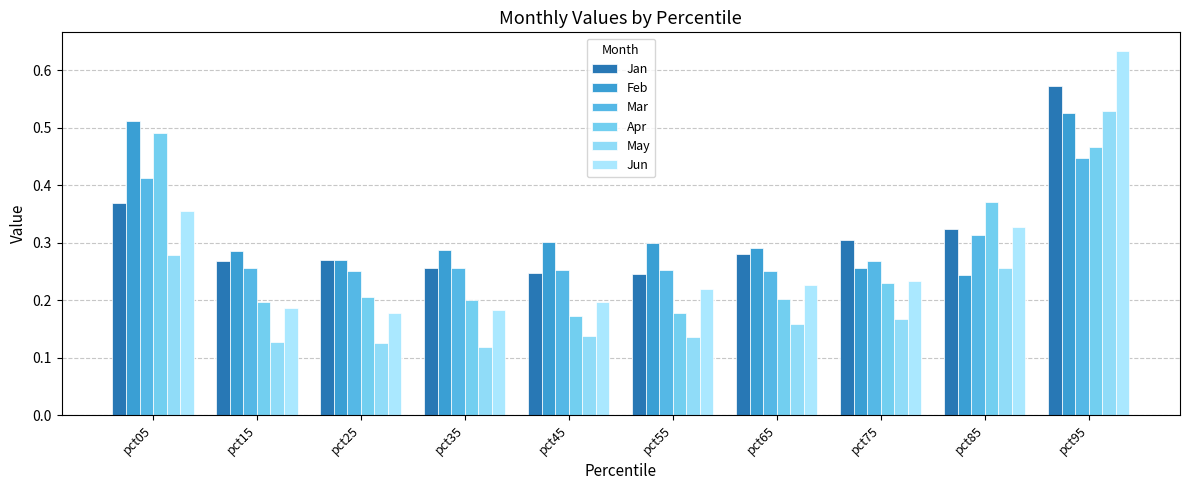

At pct85, list the series in order from smallest to largest.

Feb, May, Mar, Jan, Jun, Apr